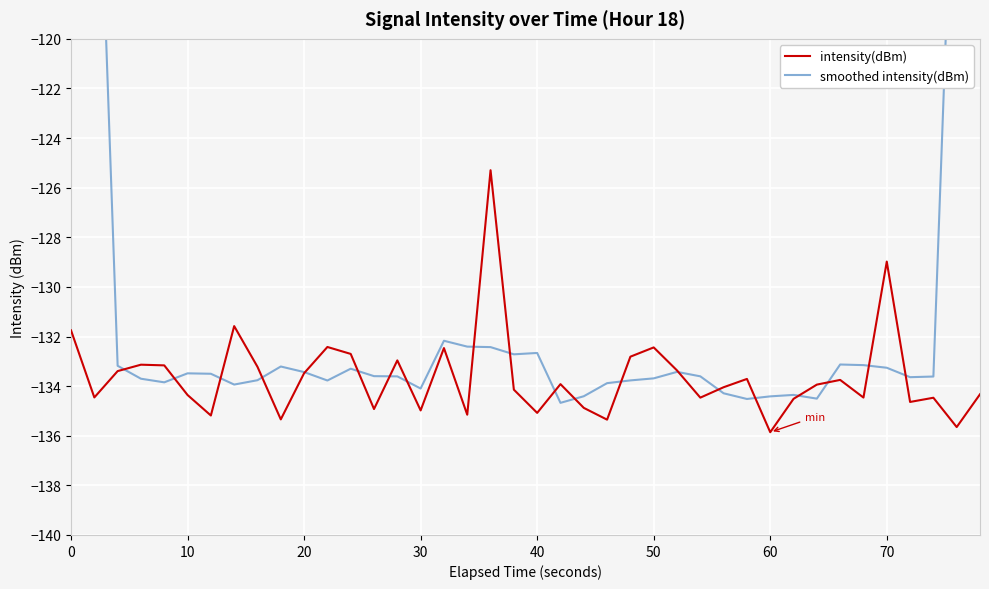

At which label is intensity(dBm) closest to -130?

70